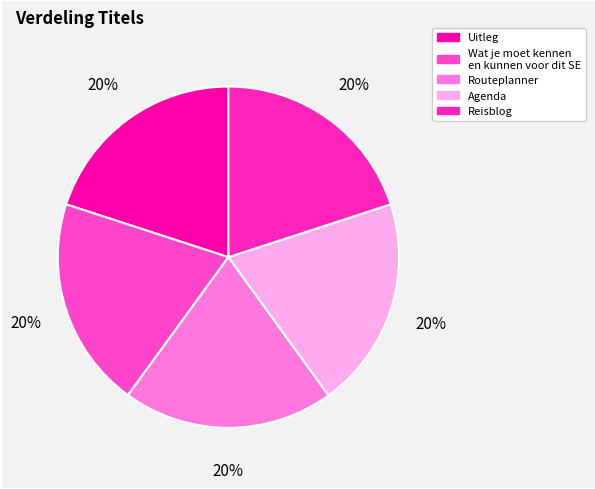

Count the number of slices in the pie.

5